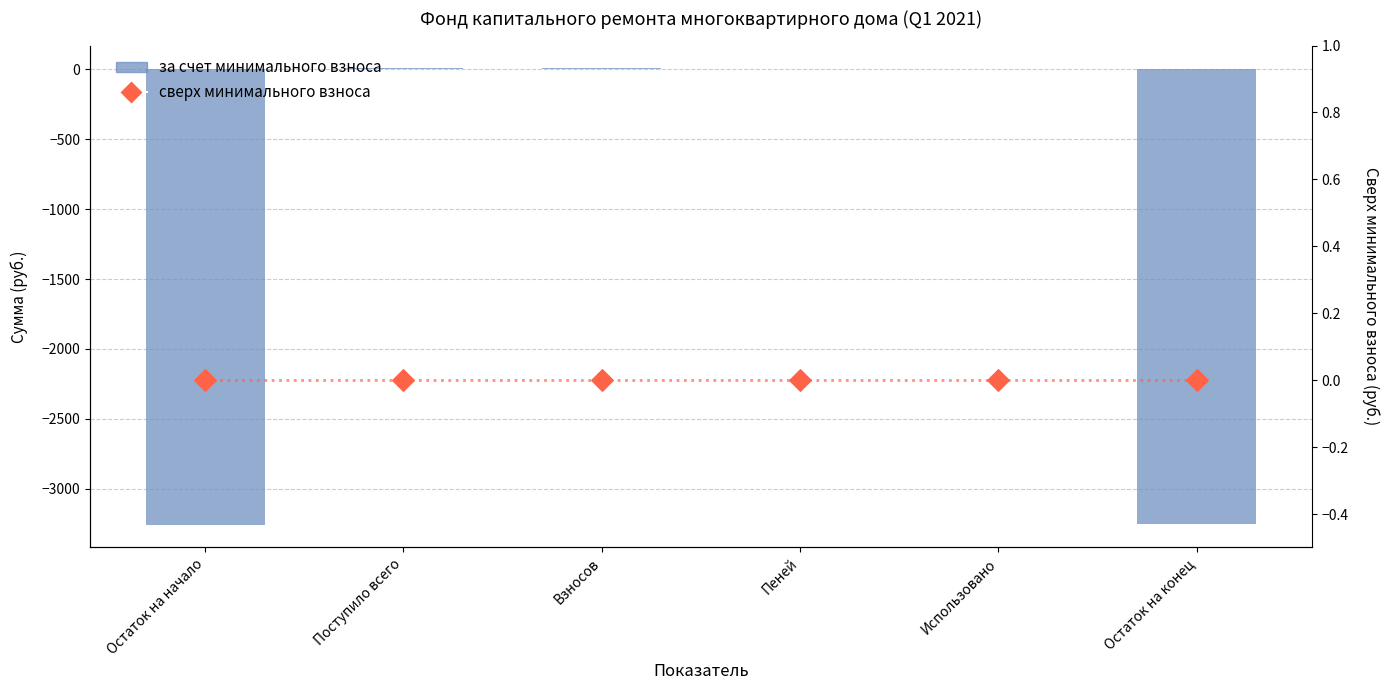

Which series has the largest Y range (max minus min)?

за счет минимального взноса